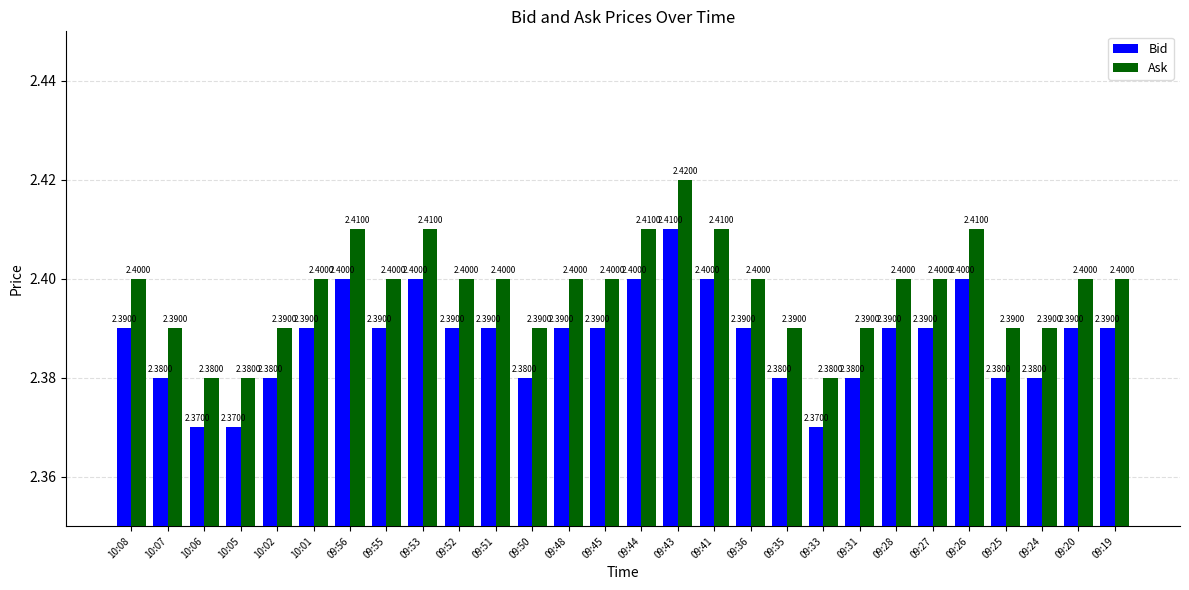

What is the label of the 20th bar from the right?

09:53